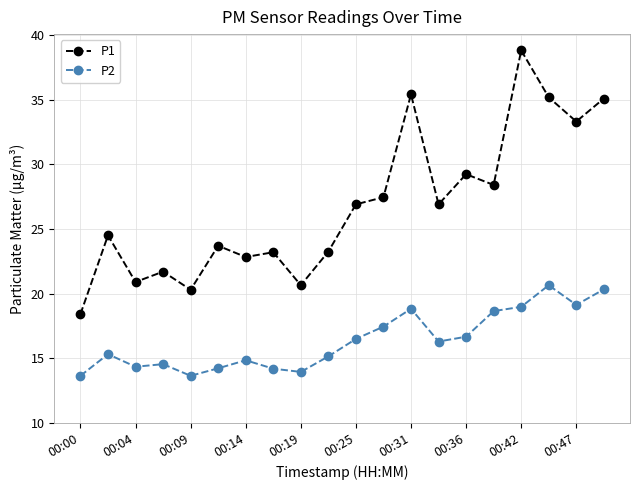

What is the greatest value displayed?

38.8